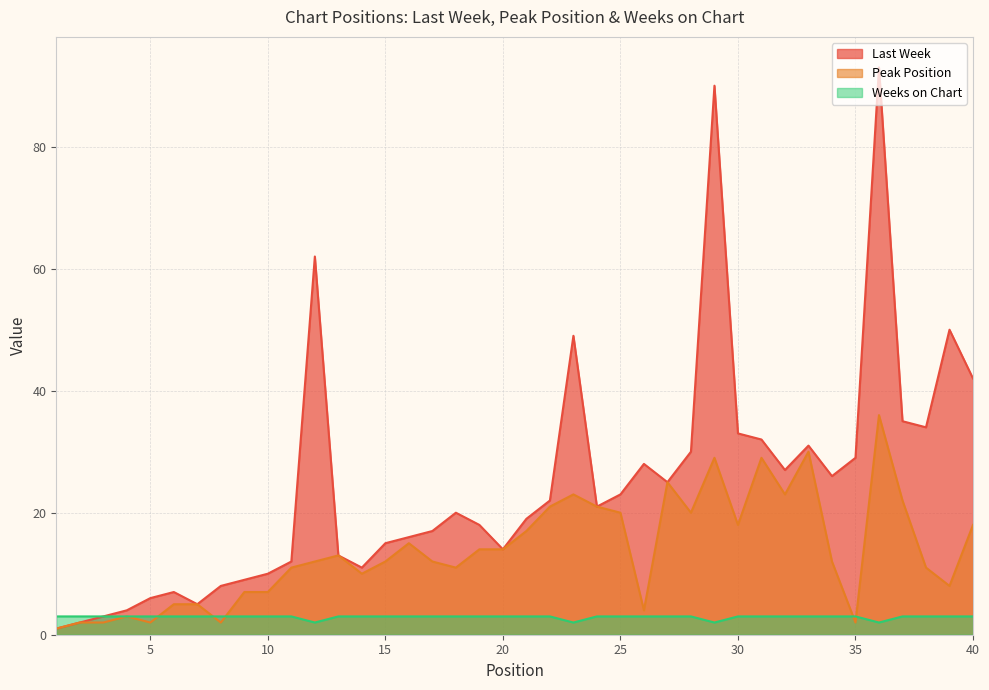

What is the difference between the Last Week values at 35 and 16?

13